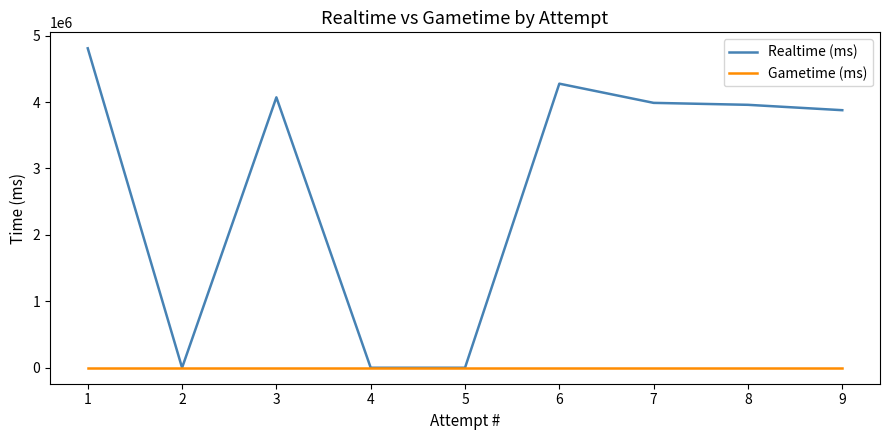

How many series are shown in this chart?

2